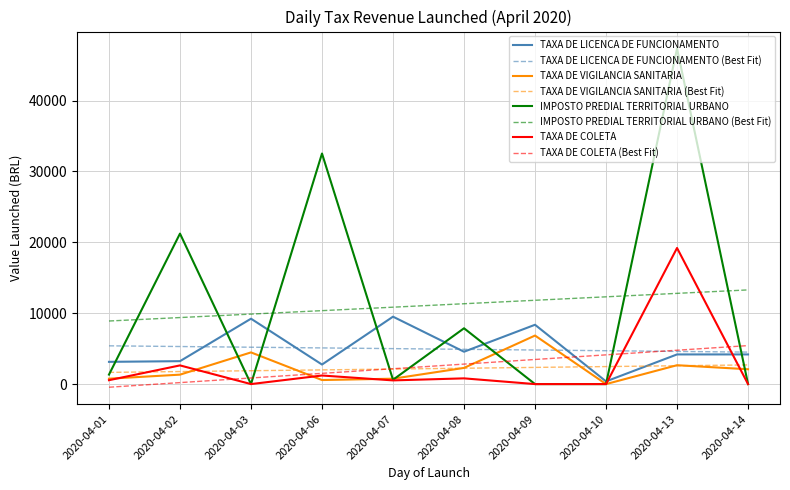

Which category has the highest value across all series?

2020-04-13